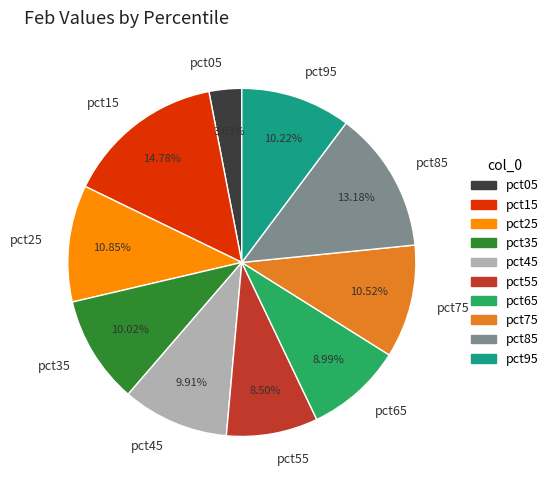

How many slices are in this pie chart?

10